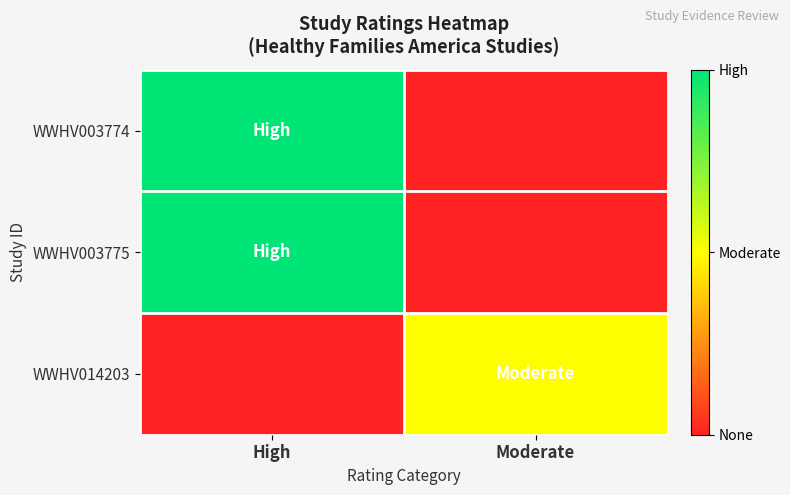

Which series has the largest range (max minus min)?

WWHV003774